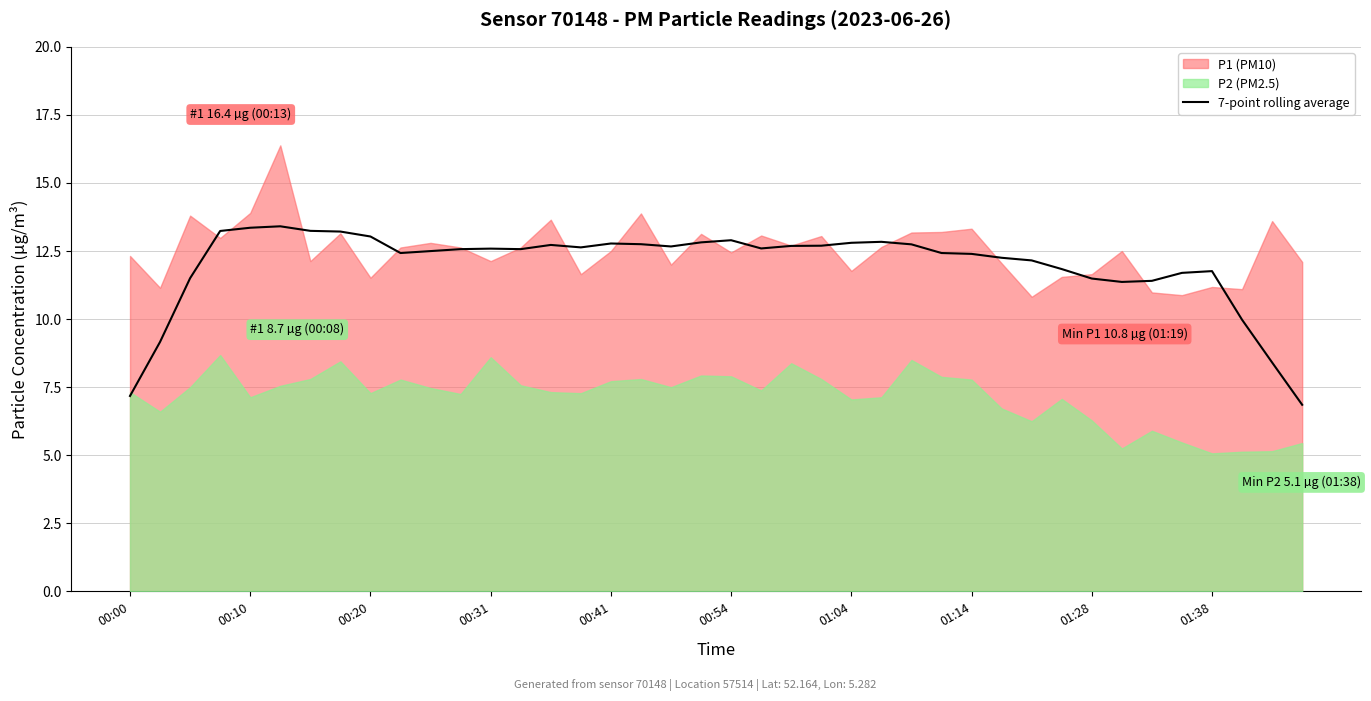

True or false: 7-point rolling average has a value of 12.6 at 00:31.

True